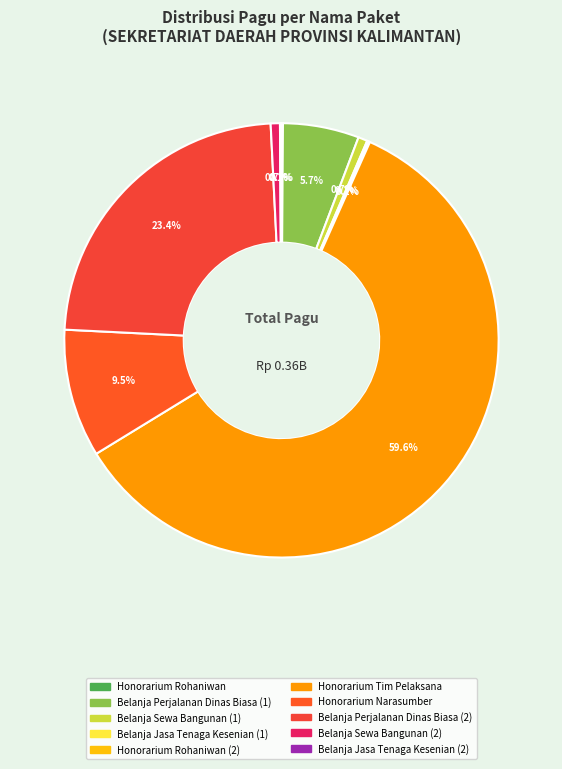

How many slices are in this pie chart?

10